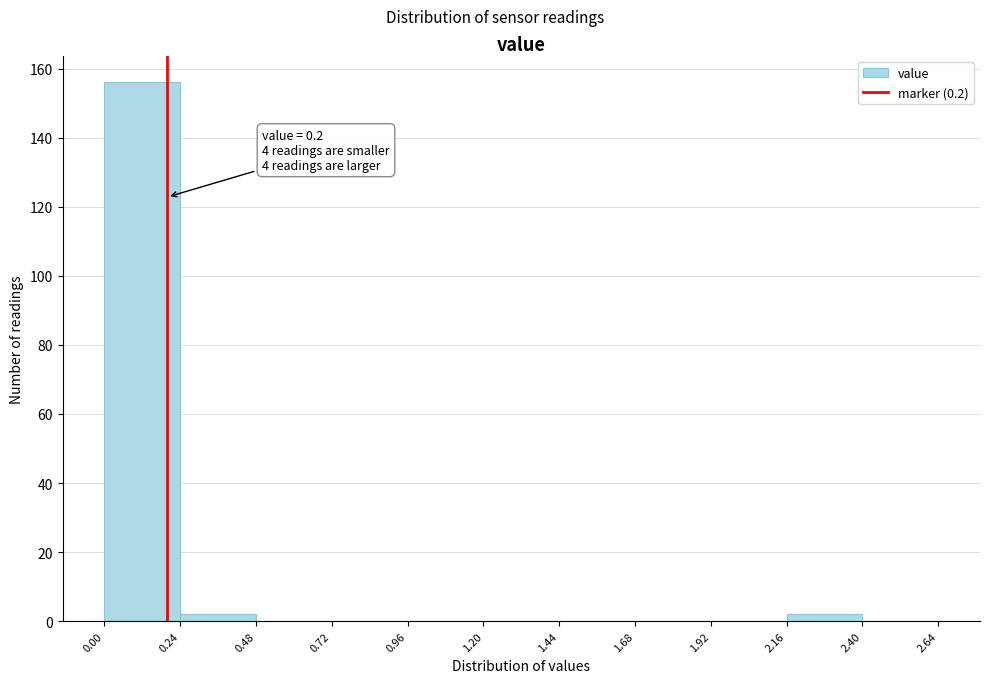

Over which range of the x-axis is the bar tallest?

0.00 to 0.24